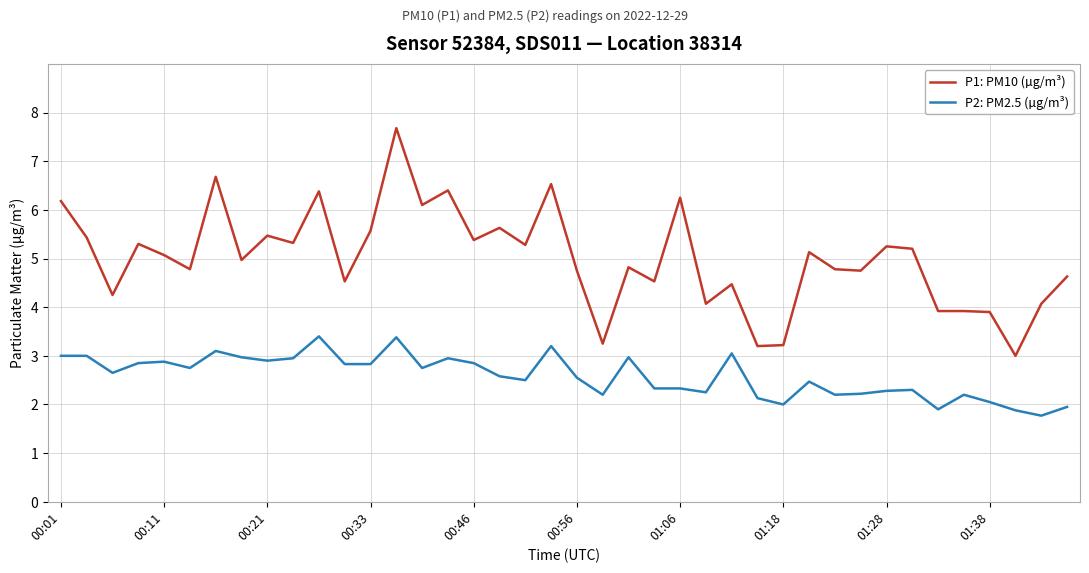

Does the chart display data point markers on the line(s)?

No